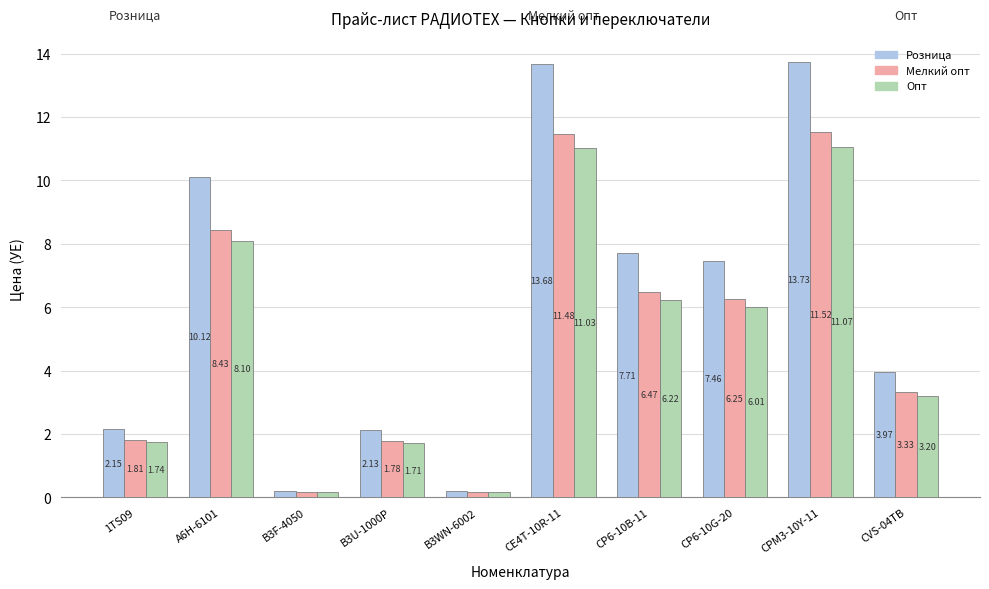

What is the sum of the Опт values at 1TS09 and CPM3-10Y-11?

12.8